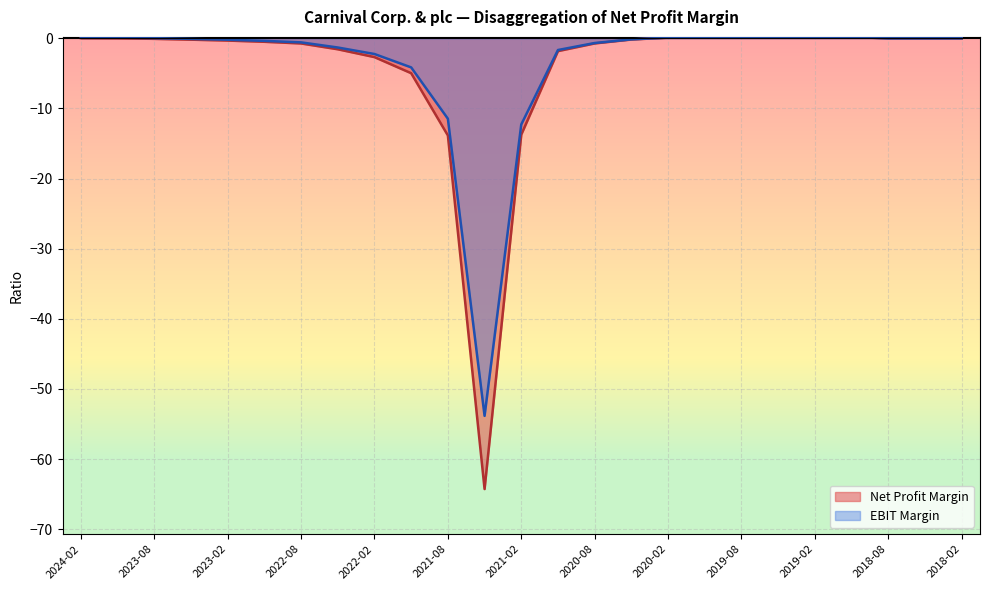

List the series in order of their peak value, lowest first.

Net Profit Margin, EBIT Margin